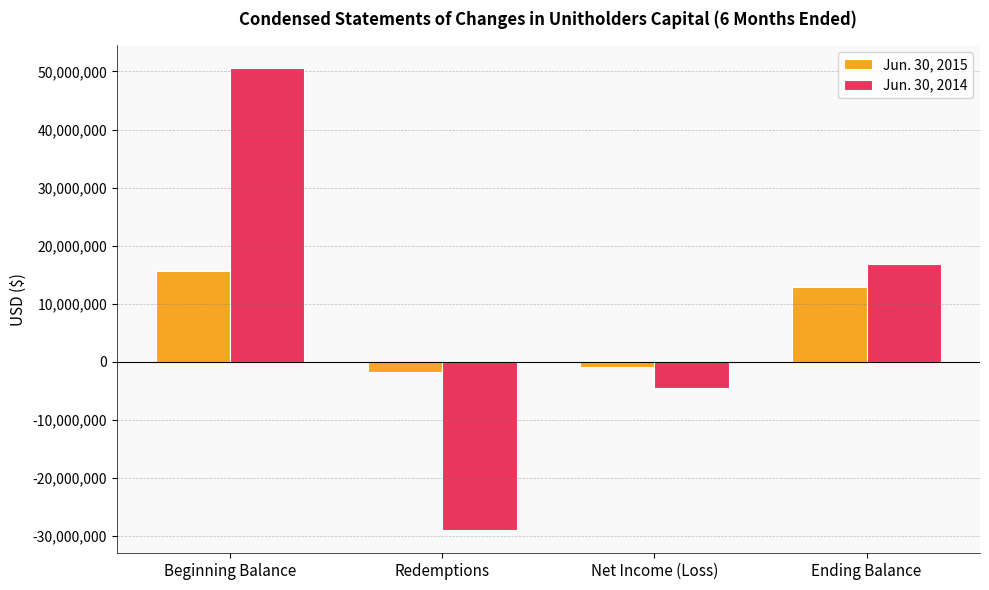

Is the value of Jun. 30, 2014 at Redemptions greater than the value of Jun. 30, 2015 at Net Income (Loss)?

No